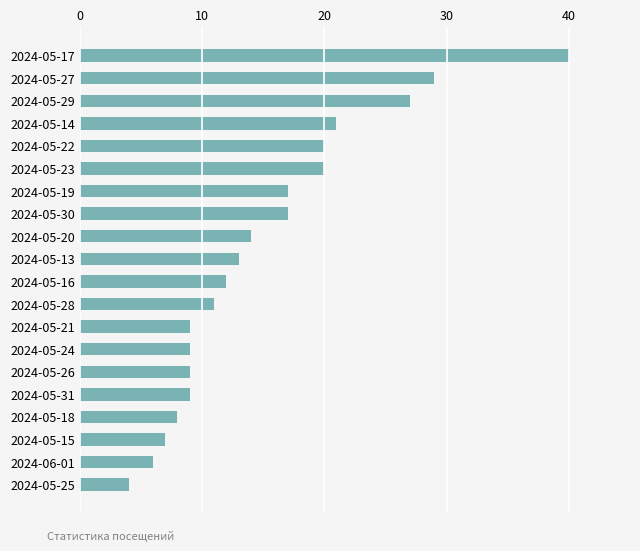

Where is the data nearest to the value 22?

2024-05-14